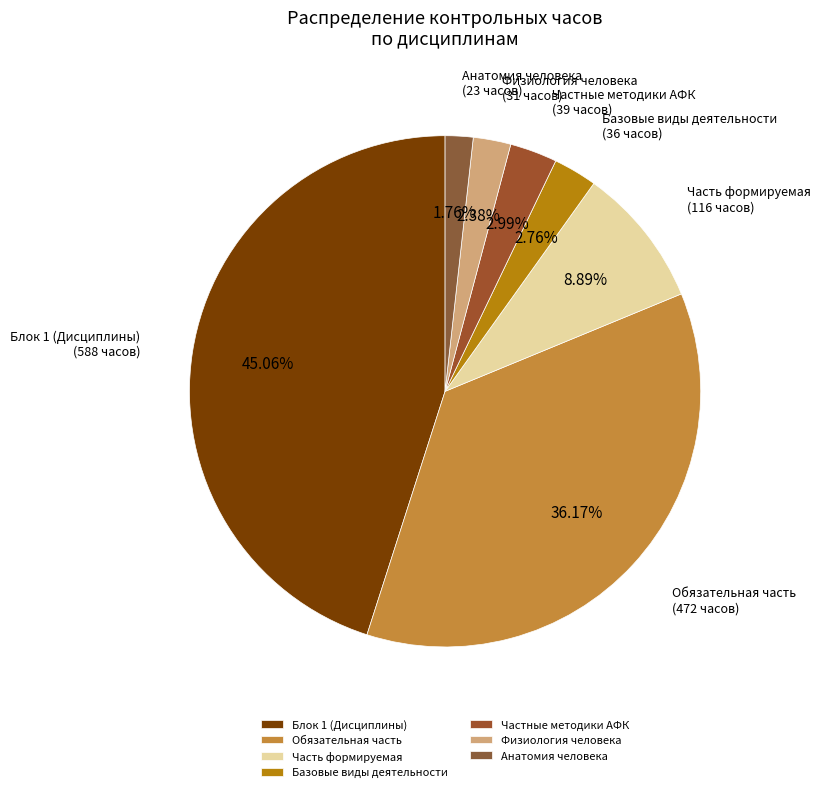

To the nearest percent, what is the difference between the largest and smallest slice percentages?

43%